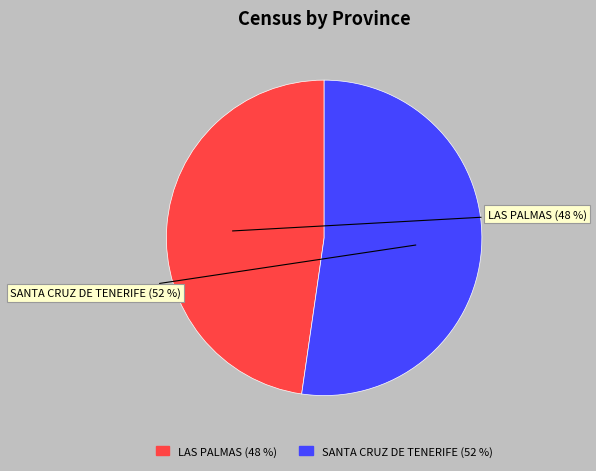

To the nearest percent, what is the difference between the largest and smallest slice percentages?

5%